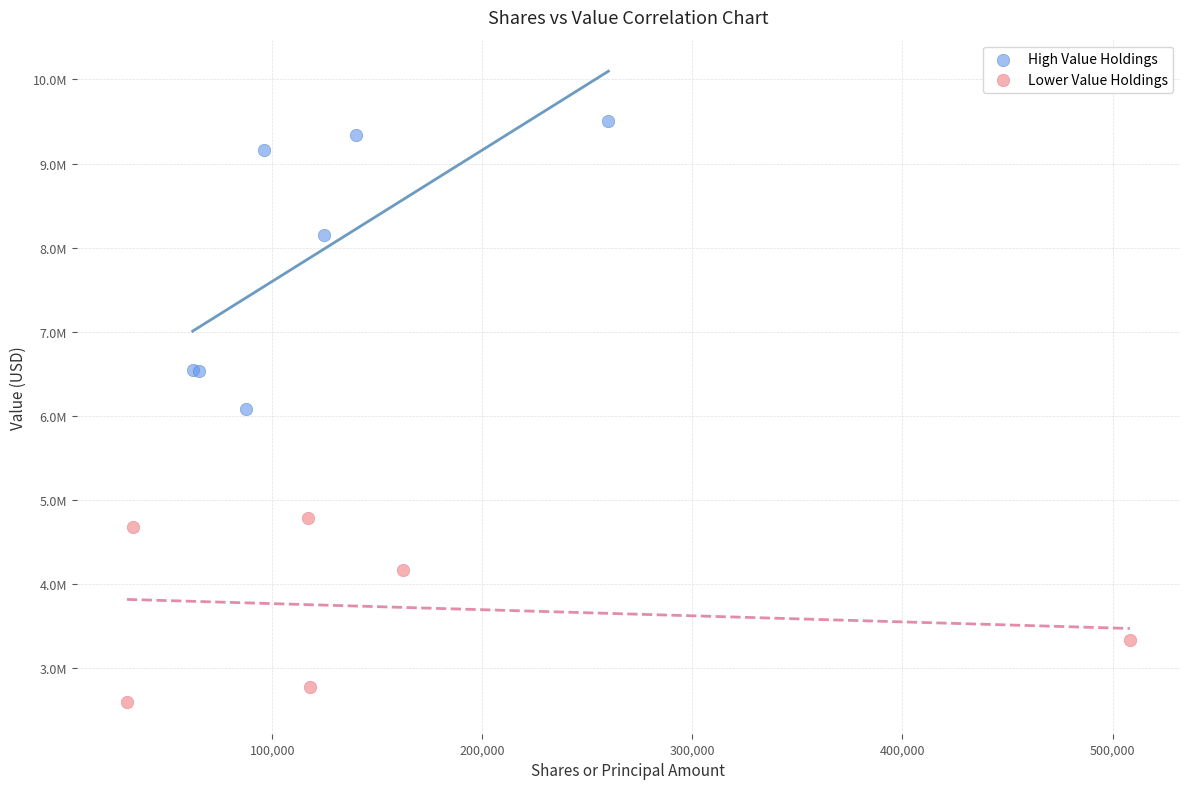

Which series reaches the maximum Y coordinate?

High Value Holdings